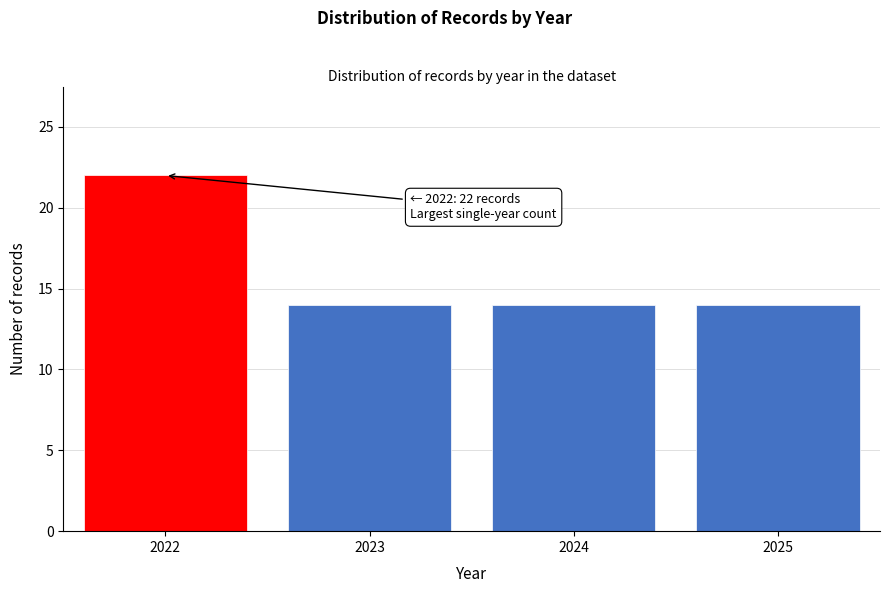

Reading right to left, what are all the values shown in this chart?

14	14	14	22